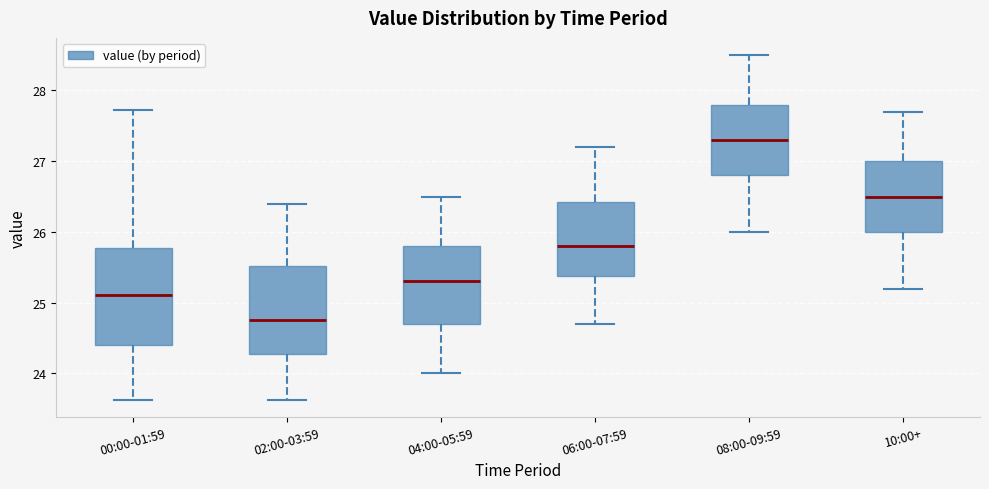

Where is the upper edge of the box for 10:00+ on the y-axis? The values are not printed on the chart, so give them approximately, as read against the axis.

27.0